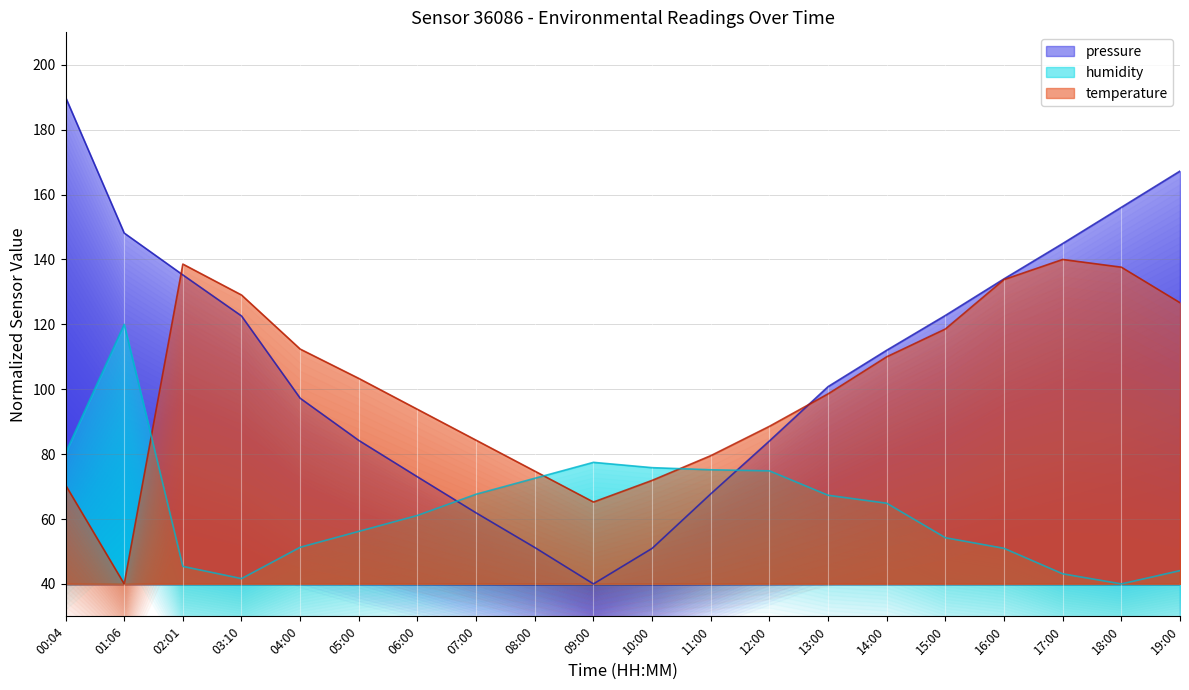

Reading left to right, list all the values displayed in this chart.

pressure: 00:04=190.0	01:06=148.1	02:01=135.2	03:10=122.6	04:00=97.2	05:00=84.2	06:00=73.0	07:00=61.9	08:00=51.2	09:00=40.0	10:00=50.9	11:00=67.7	12:00=84.1	13:00=100.8	14:00=112.0	15:00=122.7	16:00=134.0	17:00=144.9	18:00=156.1	19:00=167.2
temperature: 00:04=70.5	01:06=40.0	02:01=138.6	03:10=129.0	04:00=112.4	05:00=103.3	06:00=93.8	07:00=84.3	08:00=74.8	09:00=65.2	10:00=71.9	11:00=79.5	12:00=88.6	13:00=98.6	14:00=110.0	15:00=118.6	16:00=133.8	17:00=140.0	18:00=137.6	19:00=126.7
humidity: 00:04=80.4	01:06=120.0	02:01=45.4	03:10=41.6	04:00=51.3	05:00=56.2	06:00=61.1	07:00=67.6	08:00=72.6	09:00=77.5	10:00=75.8	11:00=75.2	12:00=74.8	13:00=67.3	14:00=64.9	15:00=54.2	16:00=51.0	17:00=43.1	18:00=40.0	19:00=44.1